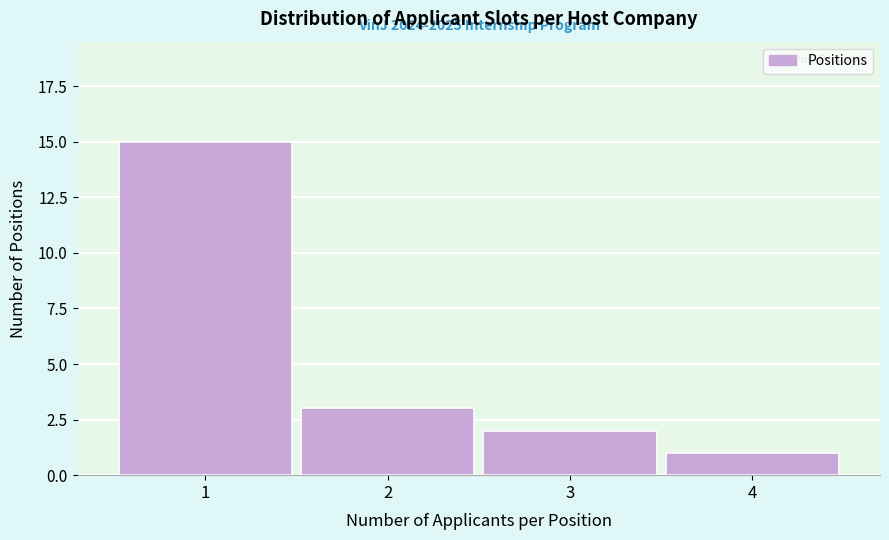

Over which range of the x-axis is the bar tallest?

0.5 to 1.5